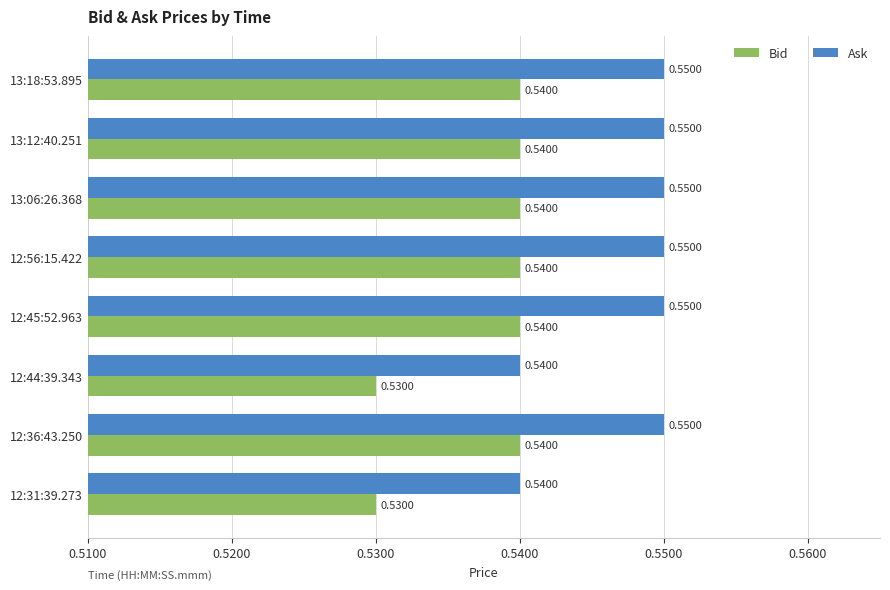

List the series in order of their overall mean, highest first.

Ask, Bid